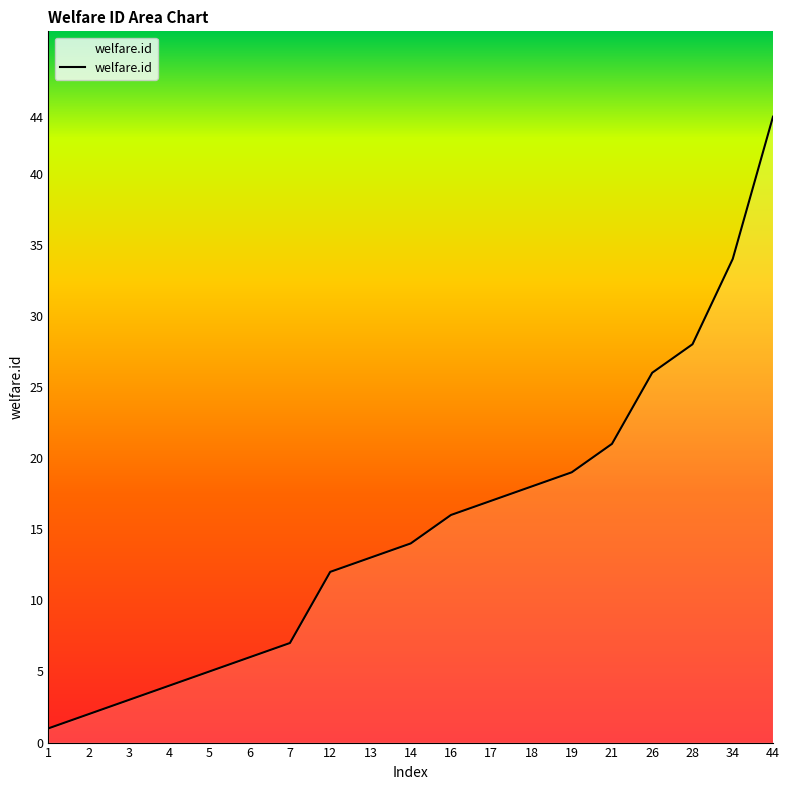

What is the minimum value shown in the chart?

1